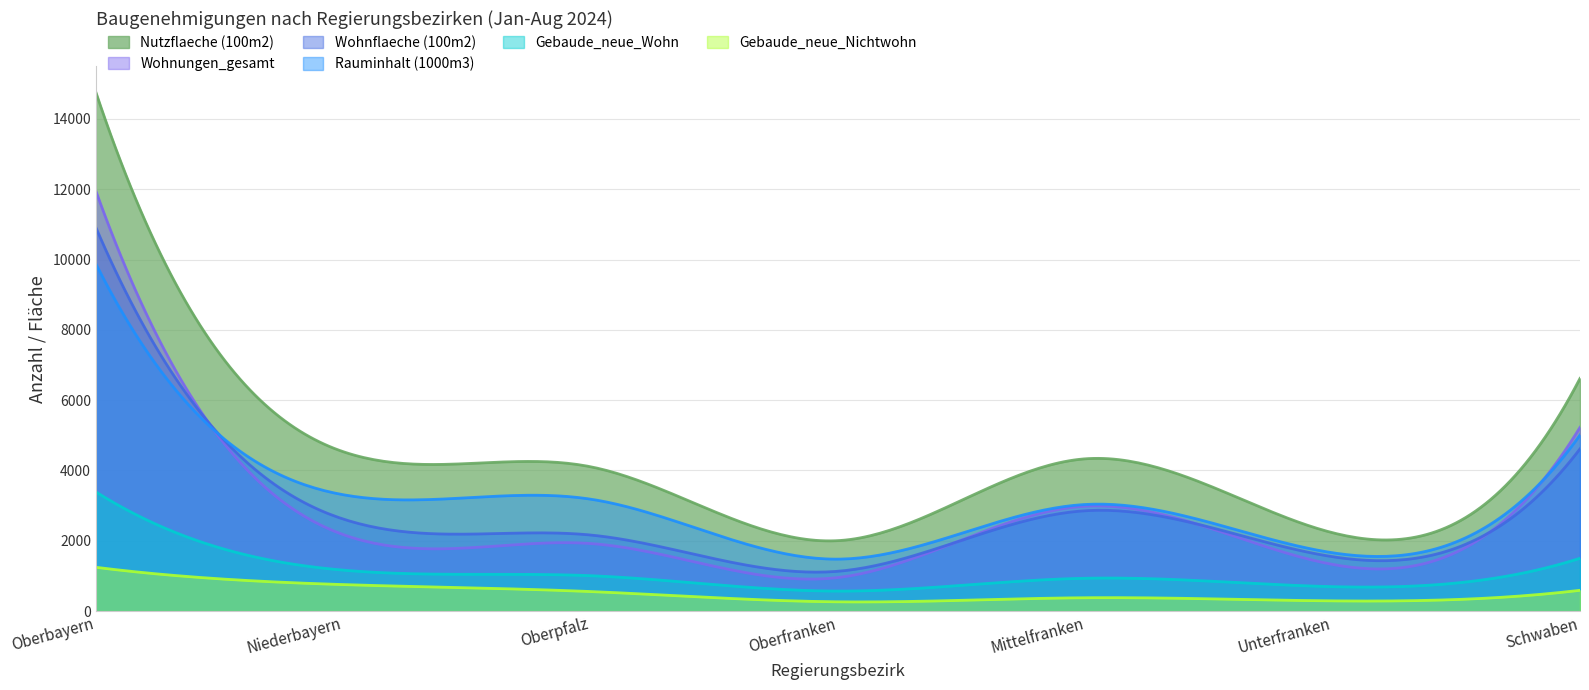

At which label is Wohnungen_gesamt closest to 6451?

Schwaben